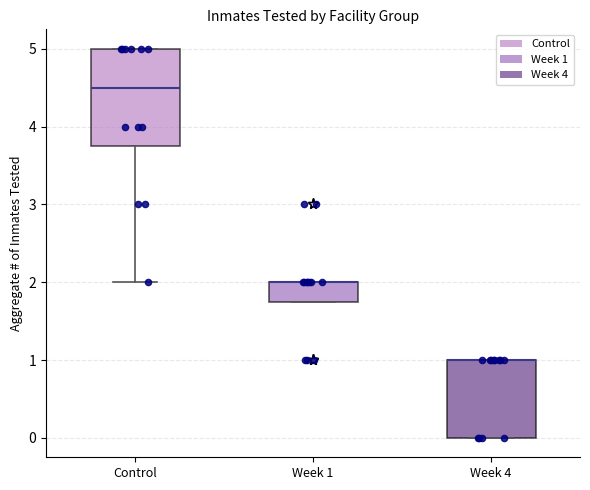

Where is the upper edge of the box for Week 1 on the y-axis? The values are not printed on the chart, so give them approximately, as read against the axis.

2.0